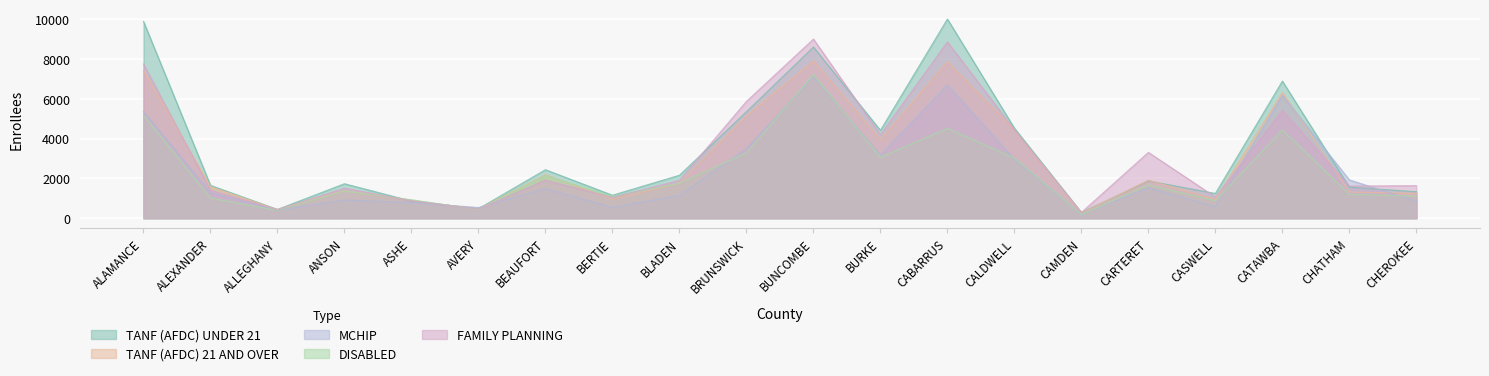

What is the label of the 18th point from the right?

ALLEGHANY